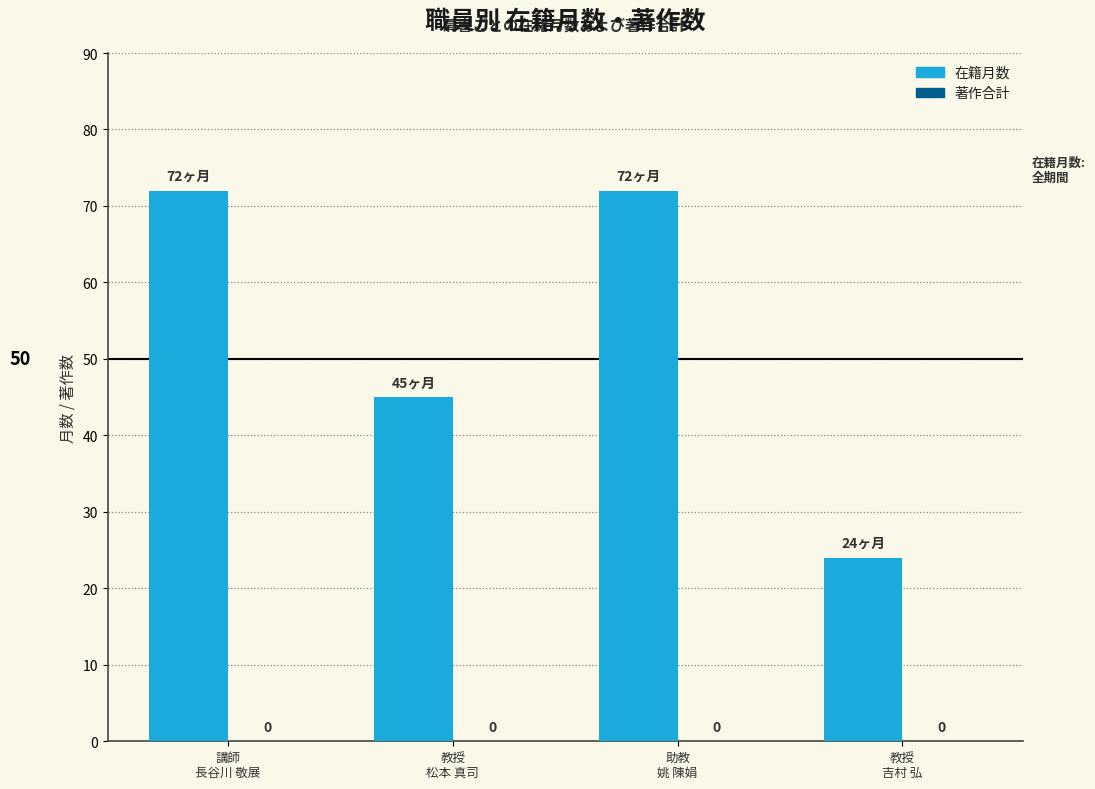

Are the bars horizontal?

No